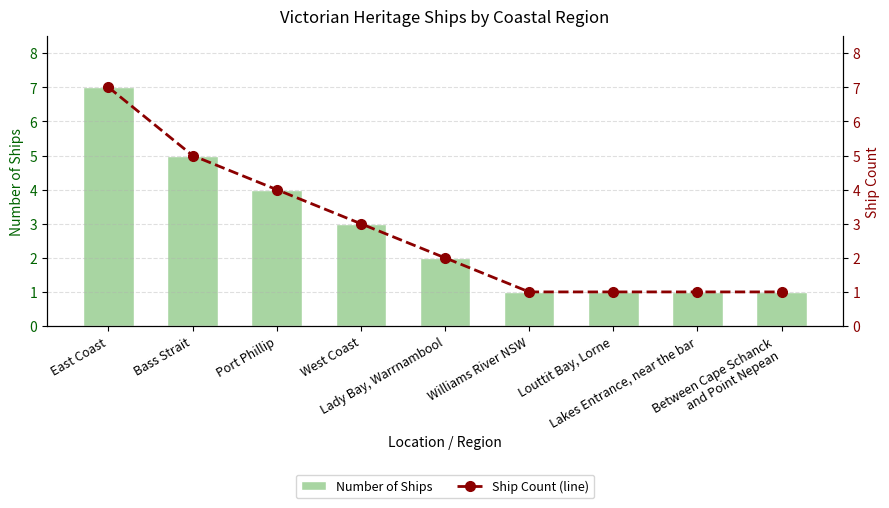

At how many categories does at least one series exceed 1?

5